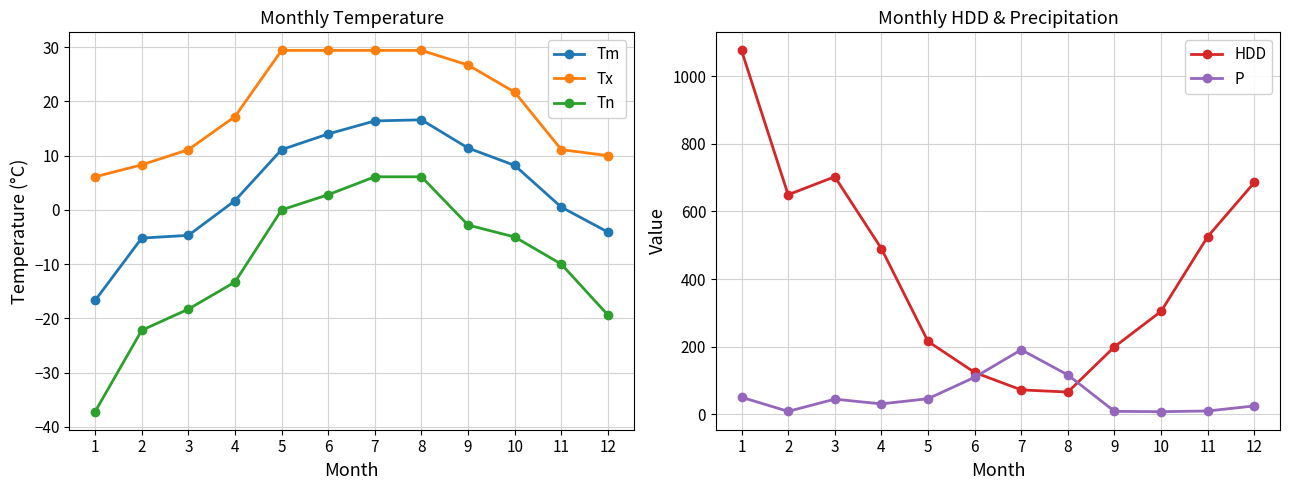

What is the value of the Tx point at the 6th from the left?

29.4